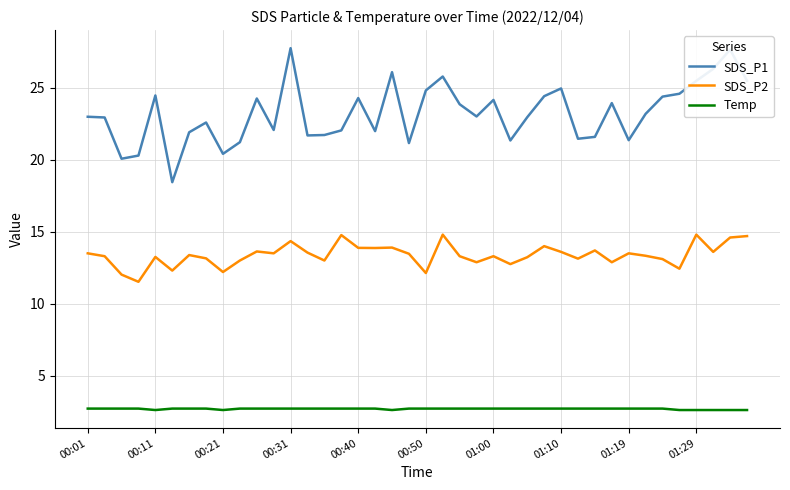

Is this an area chart (filled region under the line)?

No